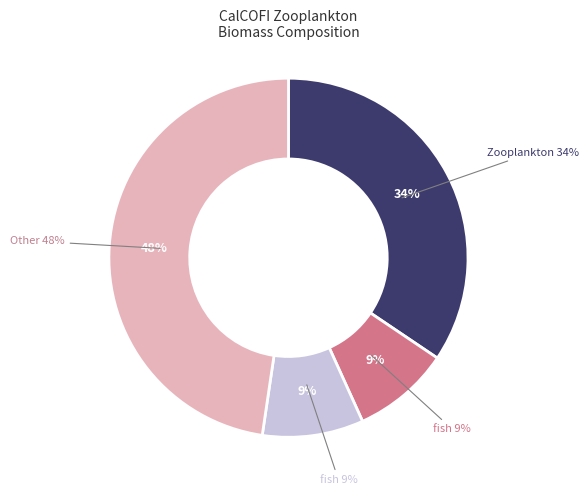

Which category has the biggest portion of the pie?

Other taxa